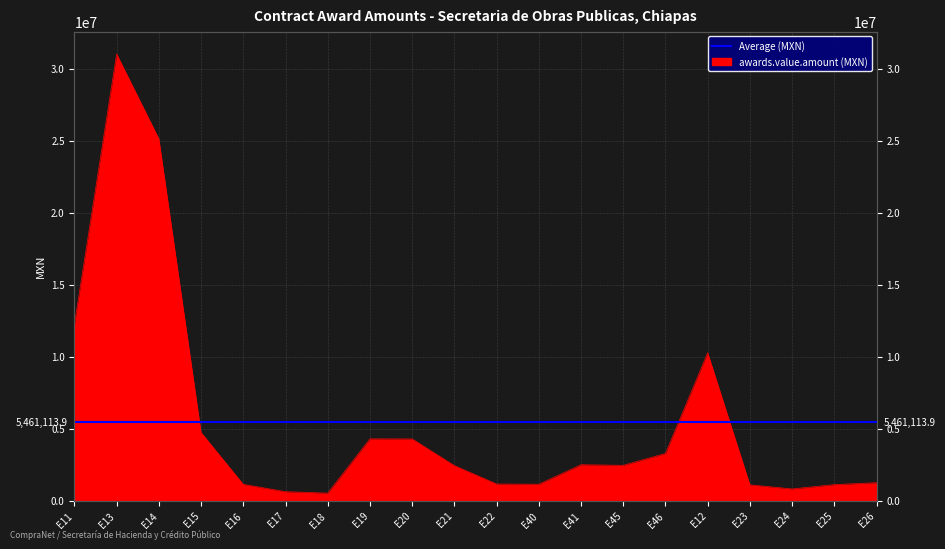

How many lines are shown in the chart?

1